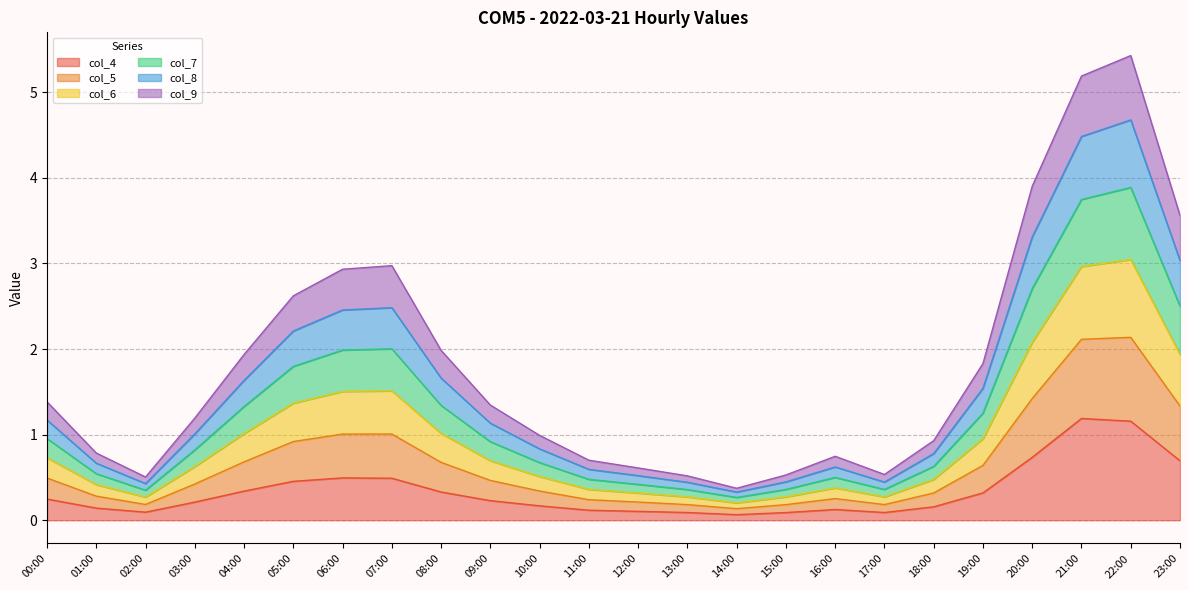

At how many categories does at least one series exceed 0?

24